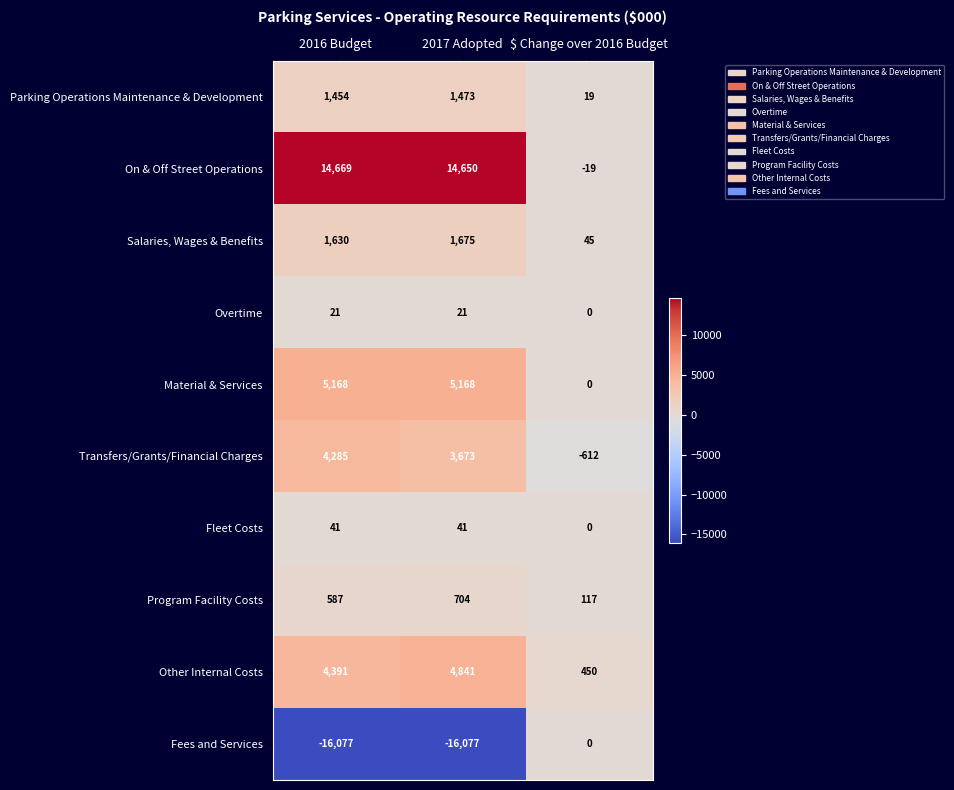

Between 2017 Adopted and $ Change over 2016 Budget, which series saw the biggest shift?

Fees and Services